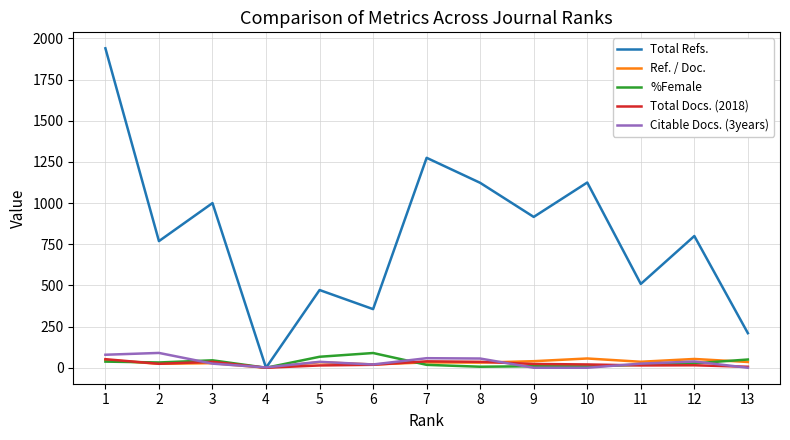

Is the value of Total Refs. at 9 greater than the value of Total Docs. (2018) at 12?

Yes